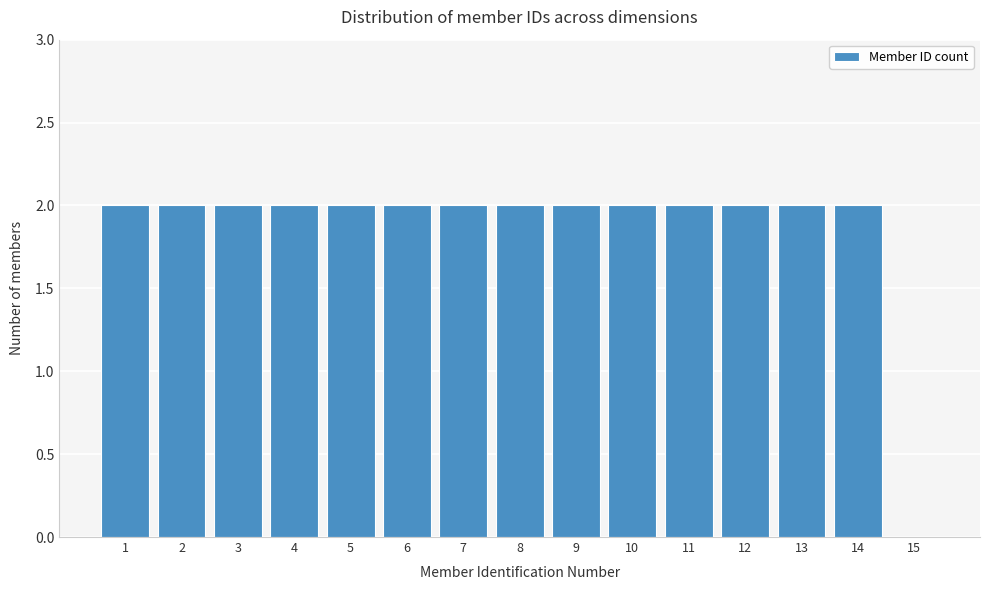

Reading left to right, transcribe all the data shown in this chart.

1=2	2=2	3=2	4=2	5=2	6=2	7=2	8=2	9=2	10=2	11=2	12=2	13=2	14=2	15=0